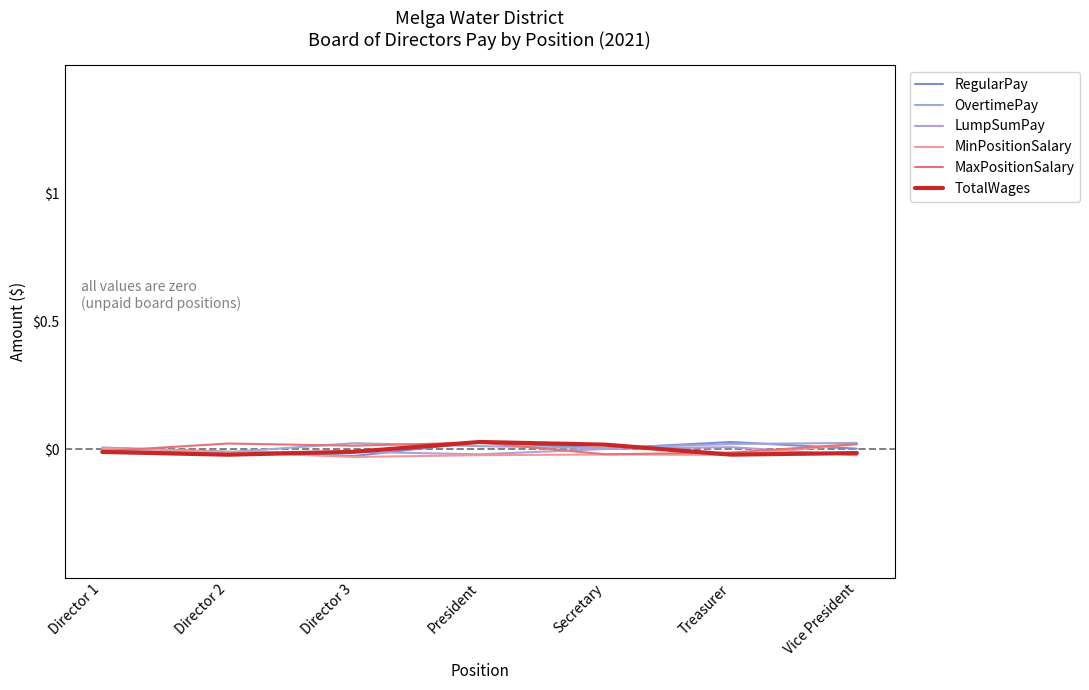

Which series has the largest total across all categories?

OvertimePay